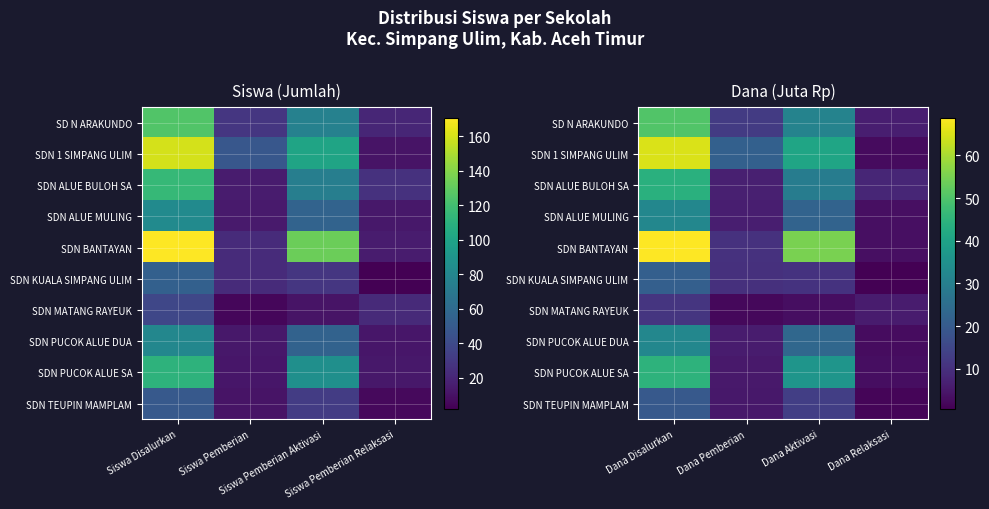

Rank the categories by SDN BANTAYAN value from lowest to highest.

Dana Relaksasi, Dana Pemberian, Dana Aktivasi, Dana Disalurkan